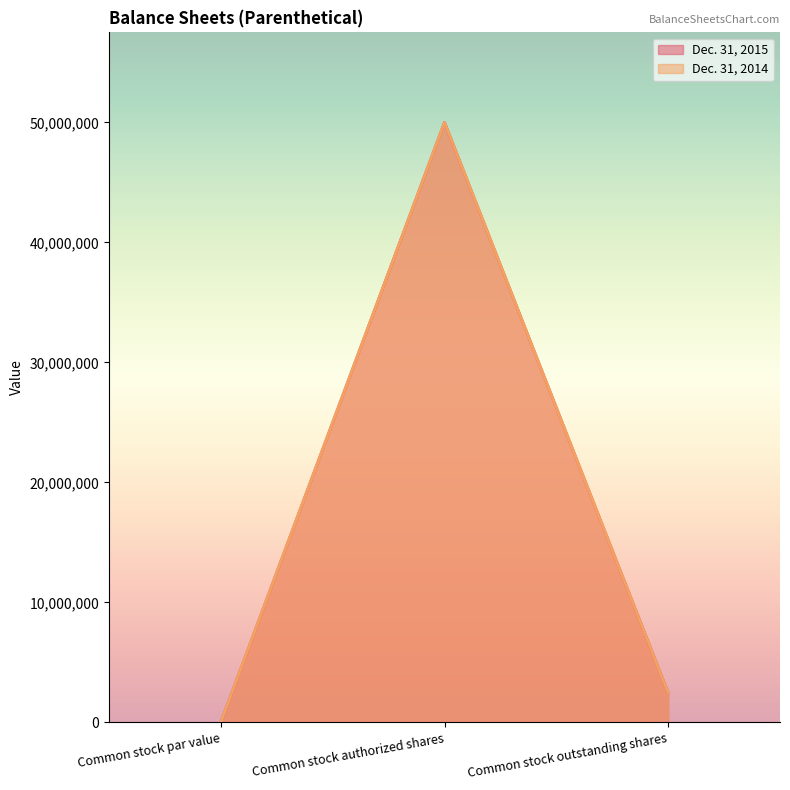

What is the difference between the maximum and minimum values in the Dec. 31, 2015 series?

50000000